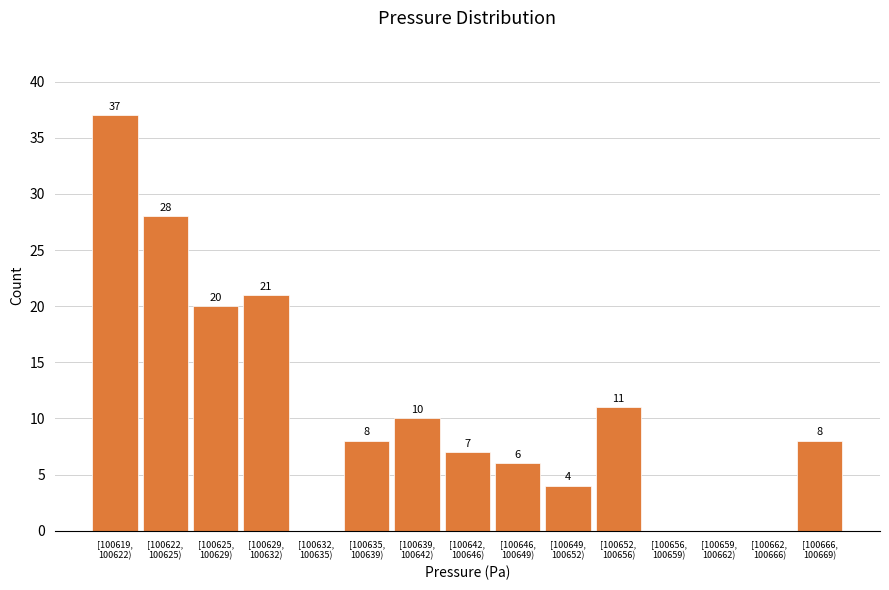

Count the number of data series in this chart.

1